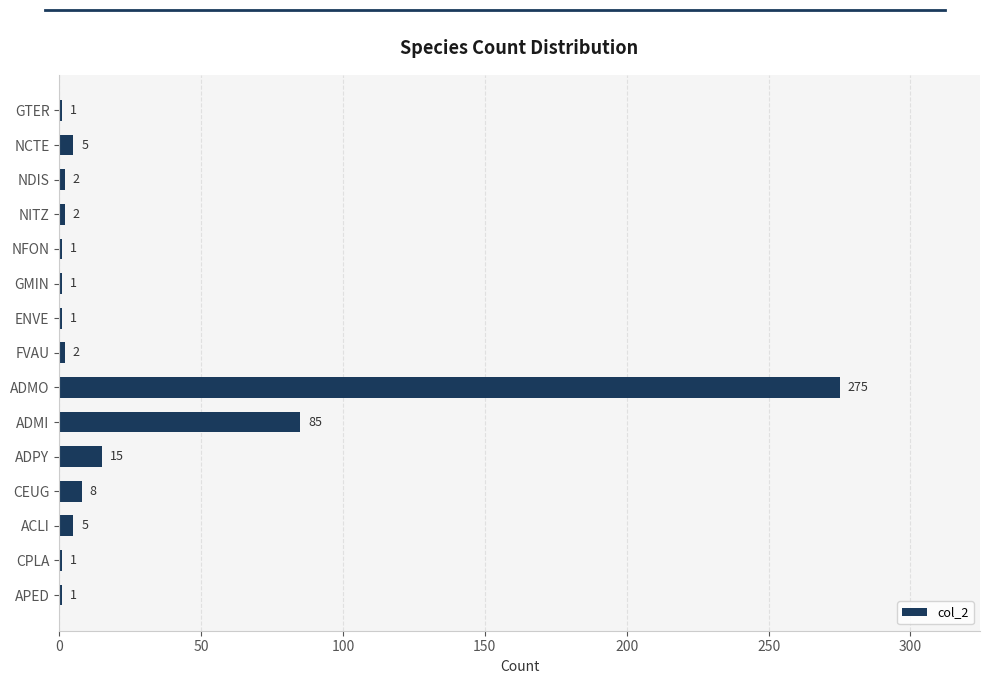

Reading bottom to top, transcribe all the data shown in this chart.

APED=1	CPLA=1	ACLI=5	CEUG=8	ADPY=15	ADMI=85	ADMO=275	FVAU=2	ENVE=1	GMIN=1	NFON=1	NITZ=2	NDIS=2	NCTE=5	GTER=1